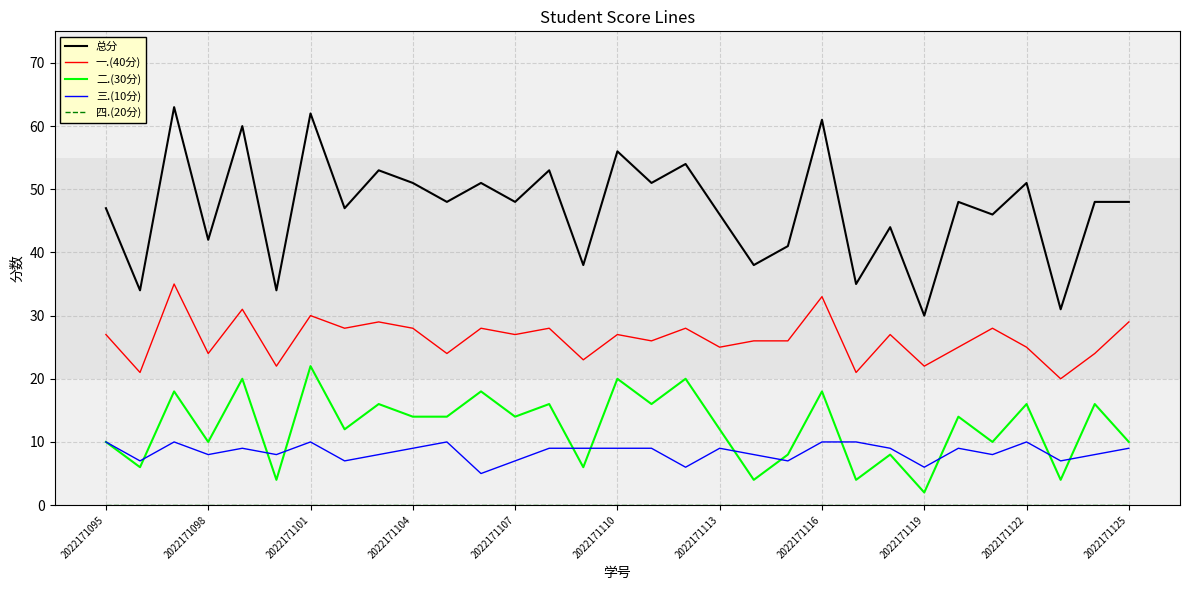

Which series has the largest total across all categories?

总分